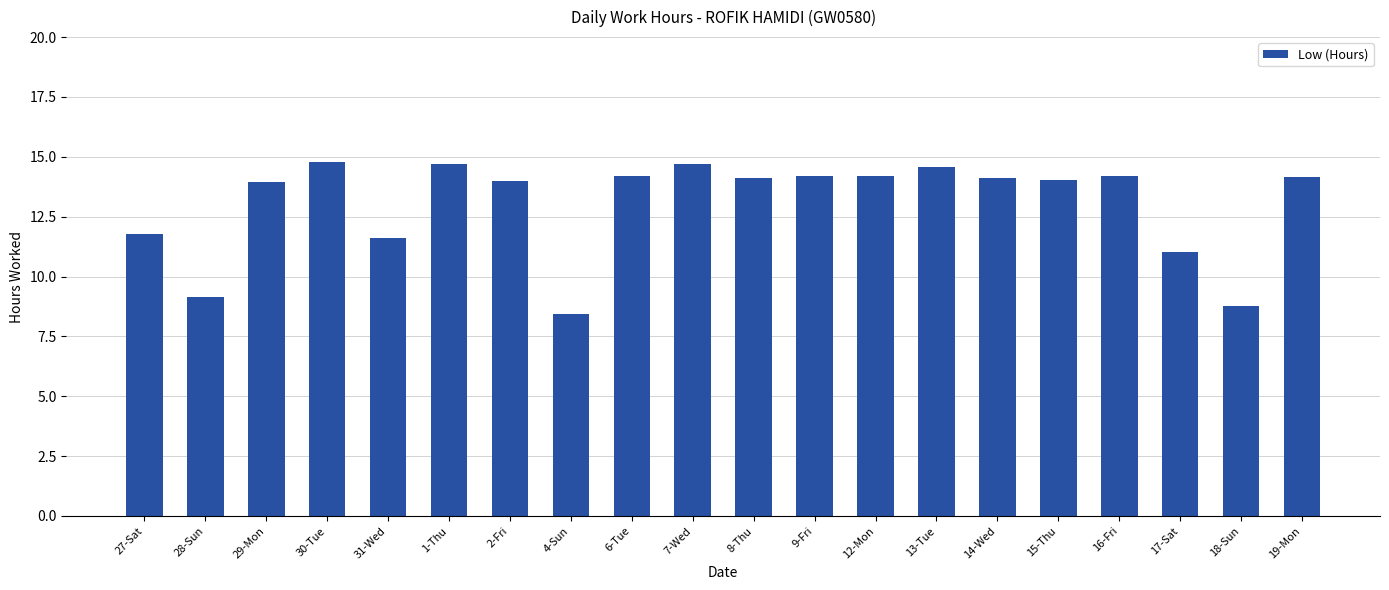

What is the sum of all values?

260.7